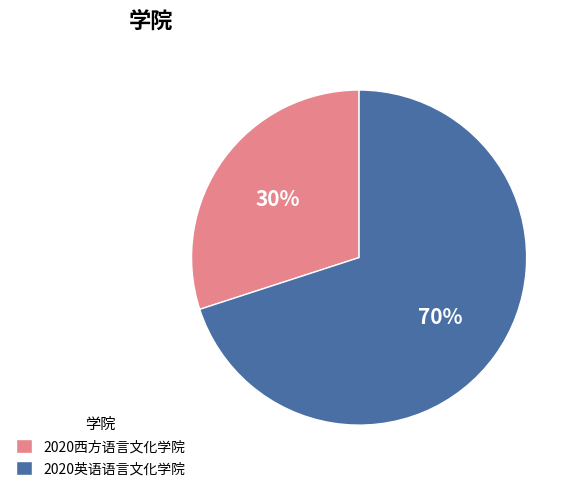

What is the majority slice?

2020英语语言文化学院